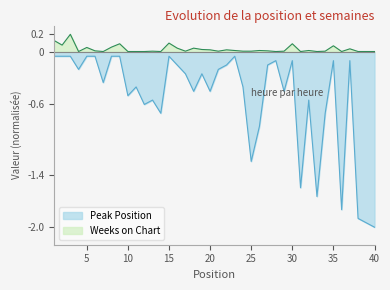

Rank the categories by Peak Position value from lowest to highest.

40, 39, 38, 36, 33, 31, 25, 26, 14, 34, 12, 13, 32, 10, 18, 20, 29, 11, 24, 7, 17, 19, 4, 21, 16, 22, 27, 28, 30, 35, 37, 1, 2, 3, 5, 6, 8, 9, 15, 23